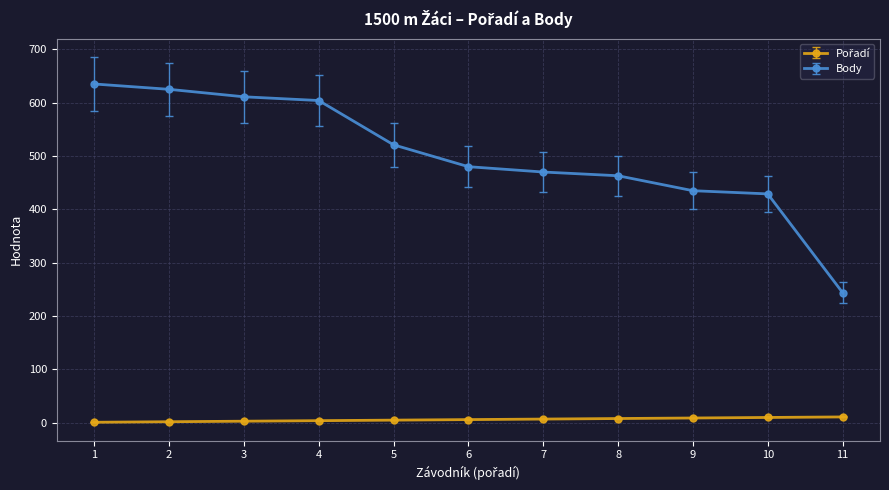

Between 3 and 5, which series saw the biggest shift?

Body